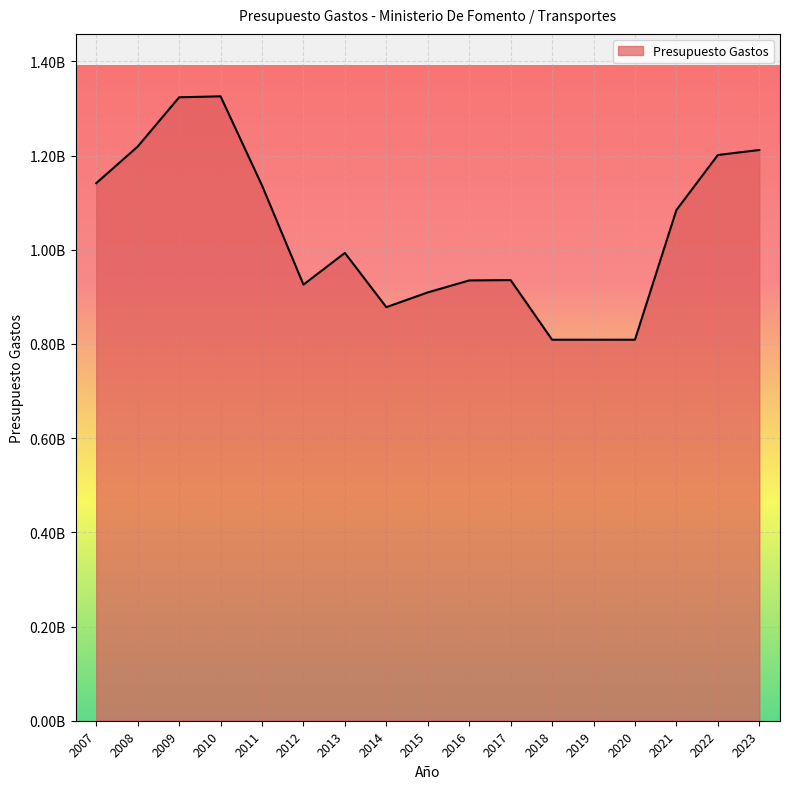

Approximately how many times larger is the value at 2009 compared to 2014?

1.5